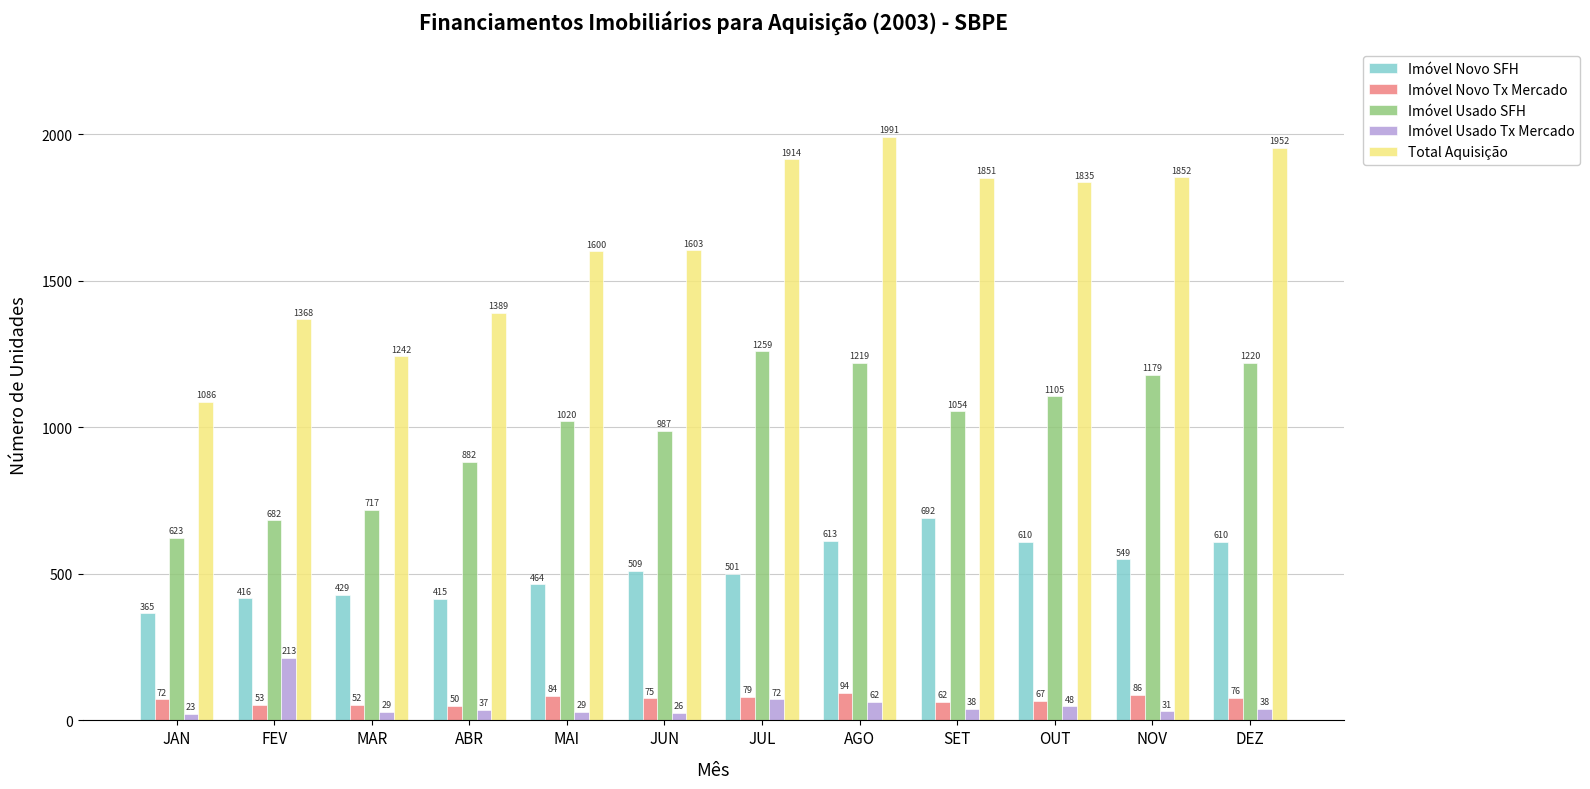

What are all the series names shown in the legend?

Imóvel Novo SFH, Imóvel Novo Tx Mercado, Imóvel Usado SFH, Imóvel Usado Tx Mercado, Total Aquisição